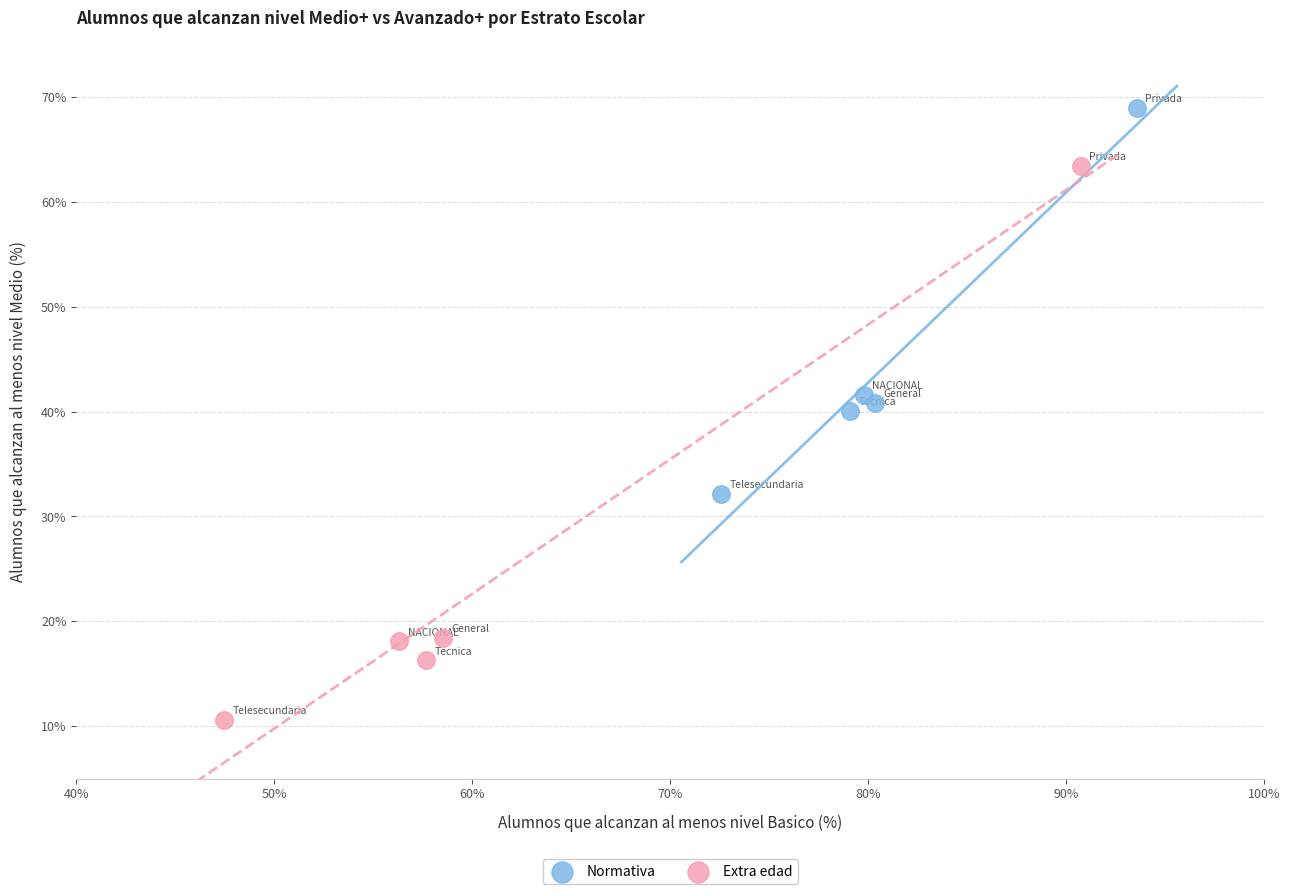

Which series contains the lowest Y value?

Extra edad